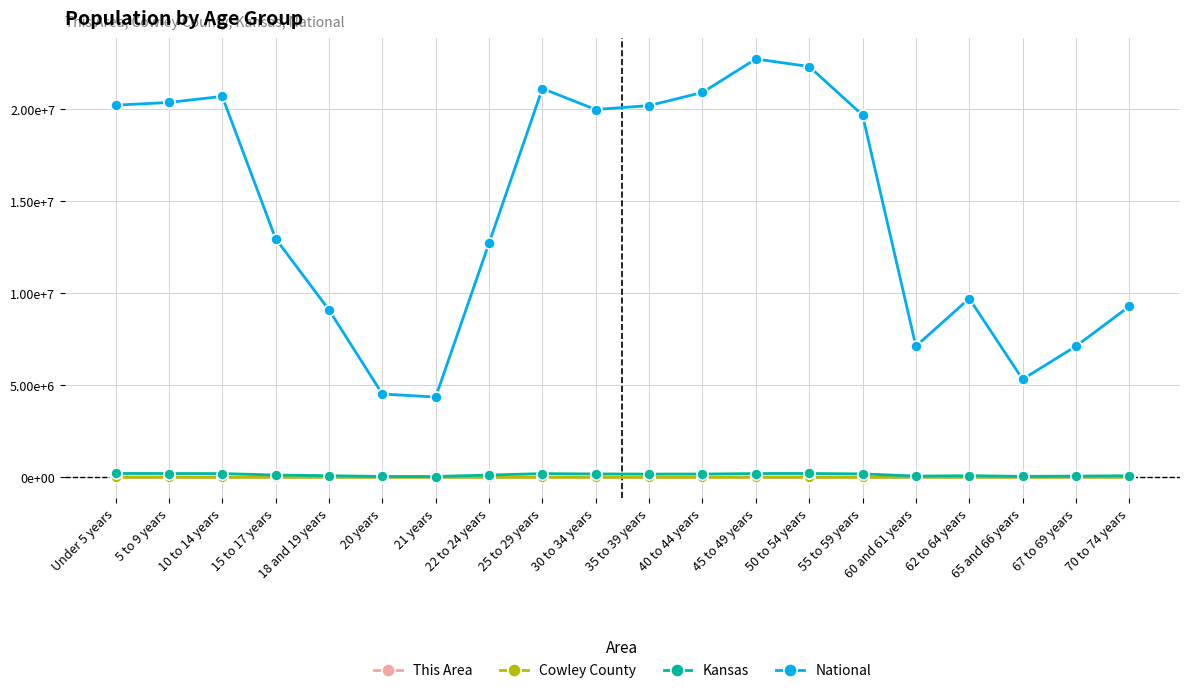

Where is National nearest to the value 13531442?

15 to 17 years